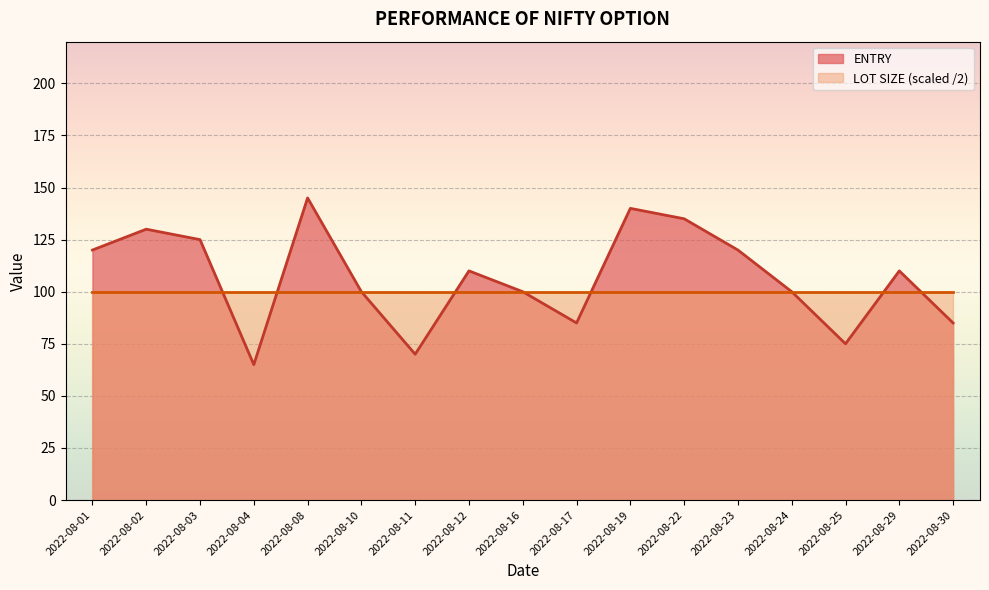

What is the smallest value displayed?

65